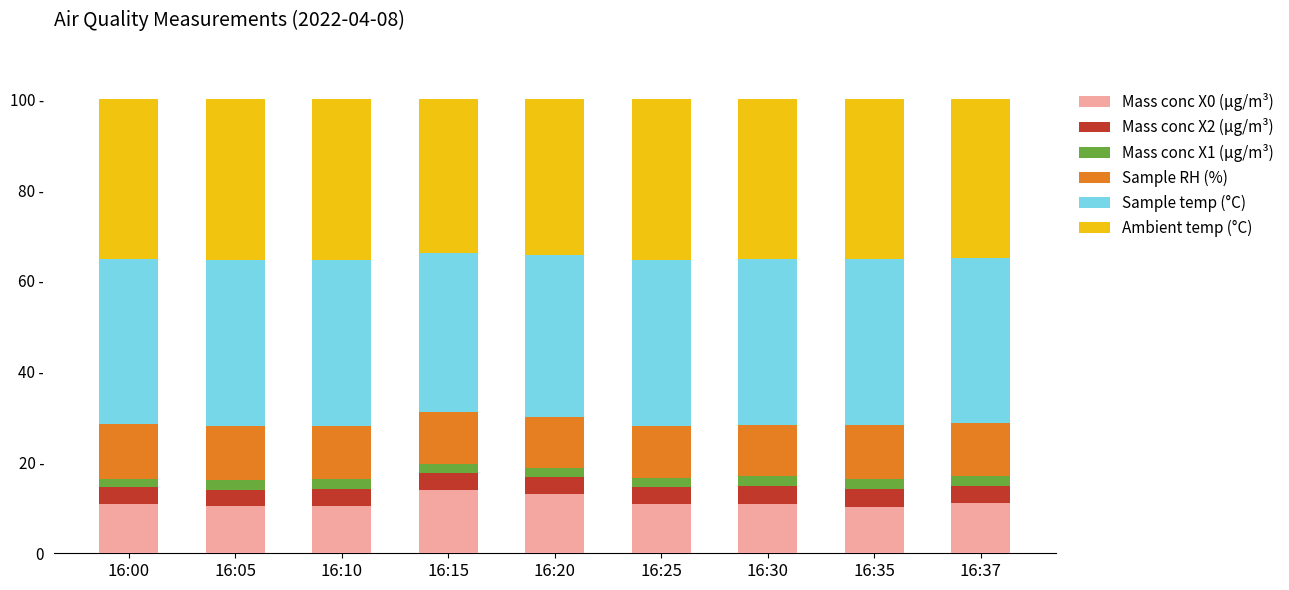

What are all the series names shown in the legend?

Mass conc X0 (μg/m³), Mass conc X2 (μg/m³), Mass conc X1 (μg/m³), Sample RH (%), Sample temp (°C), Ambient temp (°C)